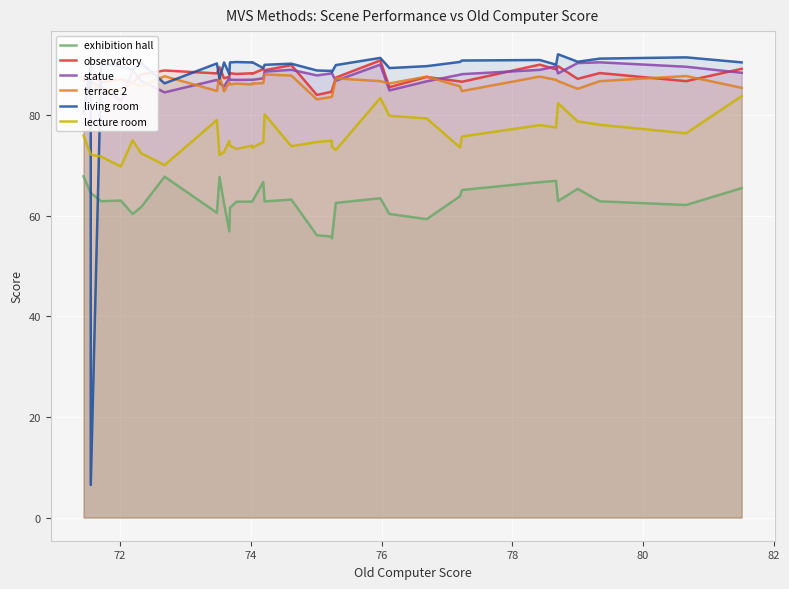

What is the average value of the living room series?

87.4